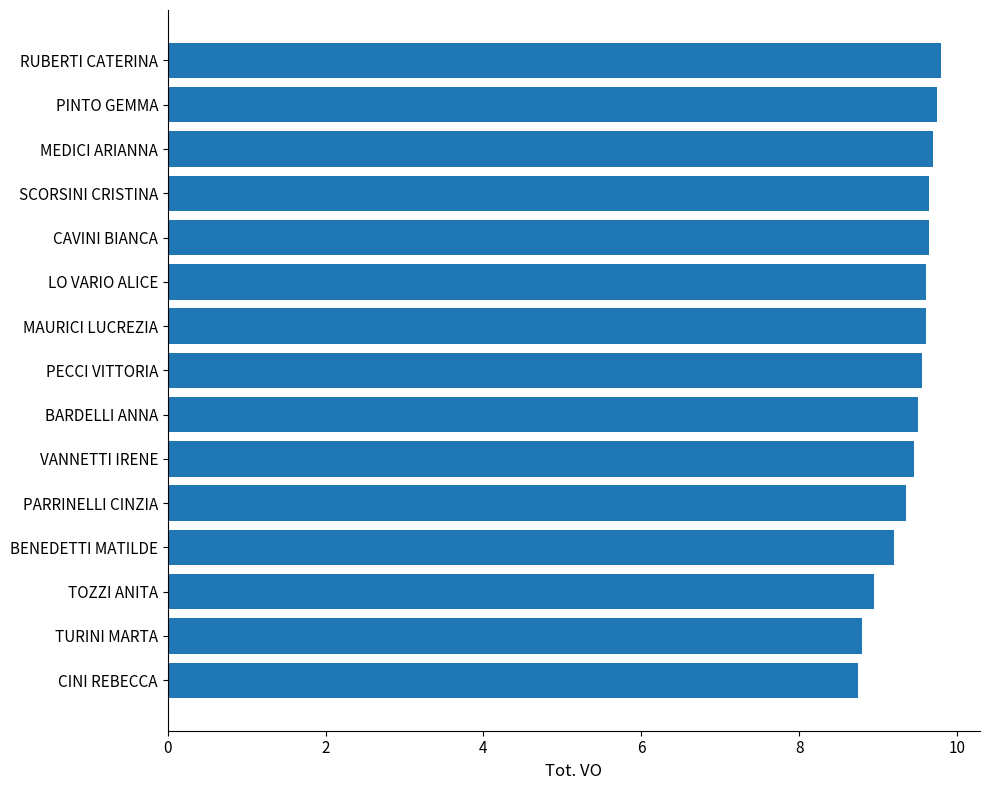

Which has a higher value, TOZZI ANITA or VANNETTI IRENE?

VANNETTI IRENE